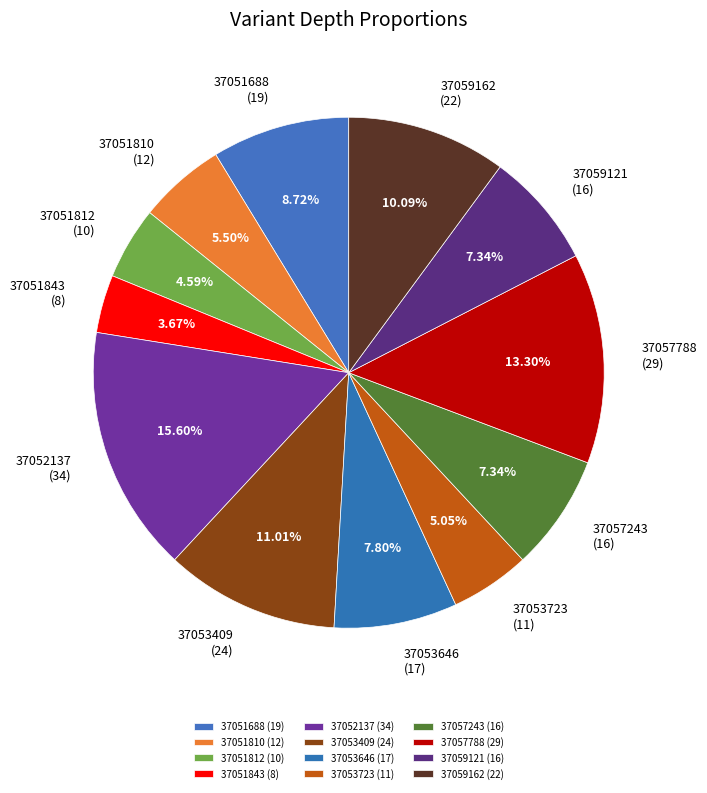

What percentage is the 37059121 slice, to the nearest percent?

7%